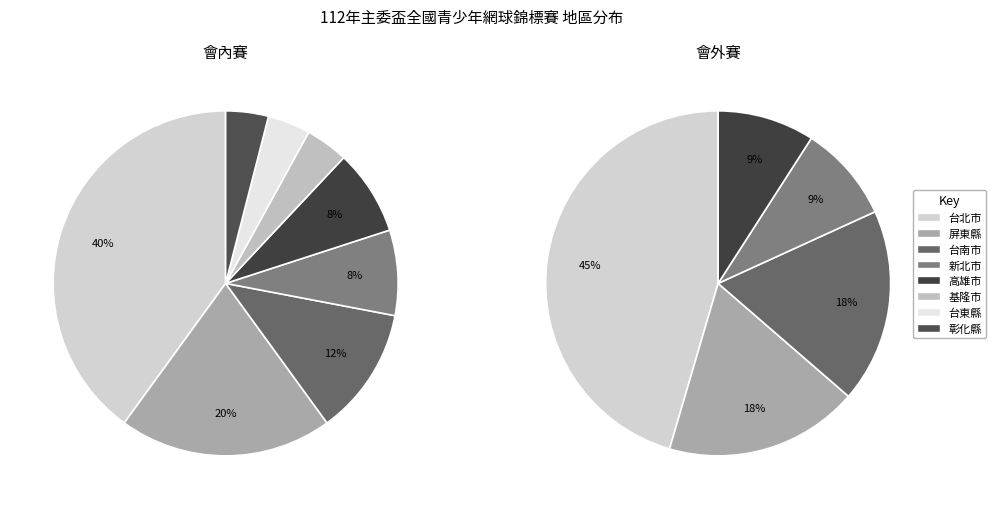

Count the number of slices in the pie.

8